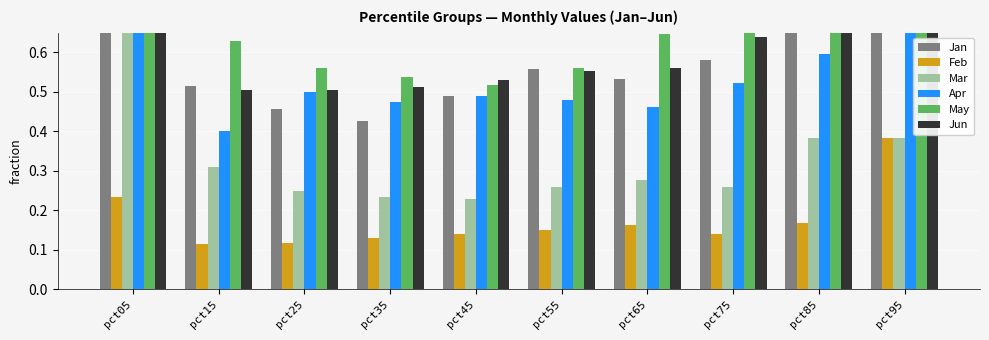

What is the minimum value for Mar?

0.2